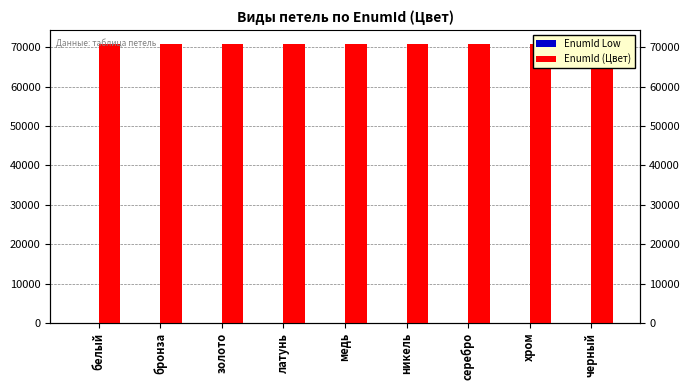

The value of EnumId (Цвет) at белый is 48419. True or false?

False